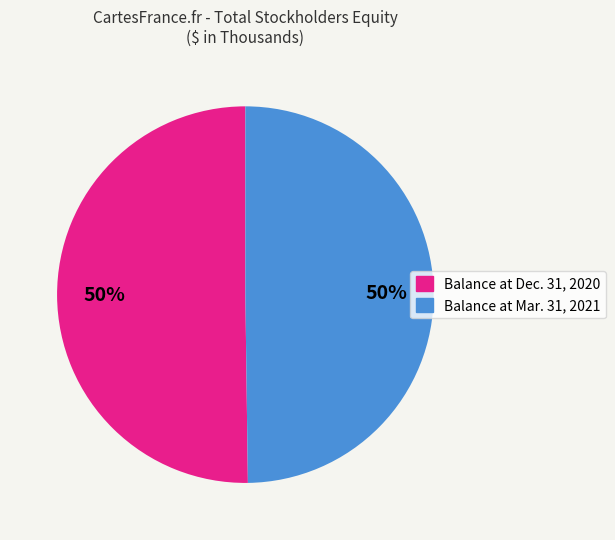

What is the ratio of the value at Balance at Mar. 31, 2021 to the value at Balance at Dec. 31, 2020?

1.0